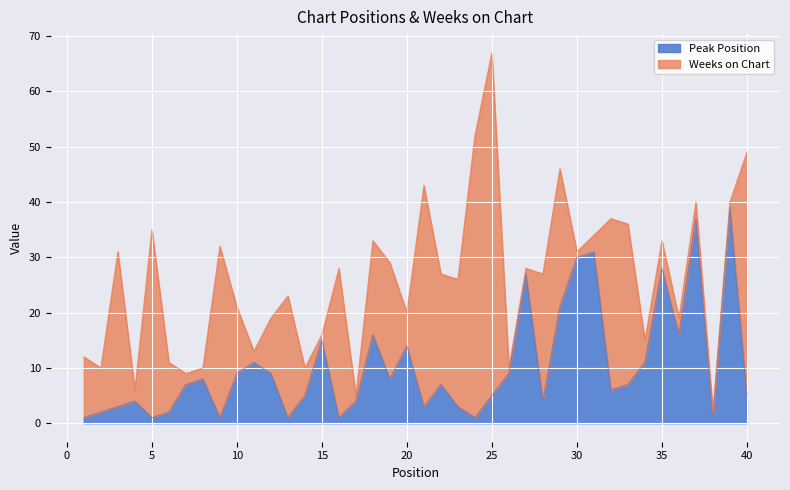

What is the ratio of the value at 4 to the value at 3?

1.3